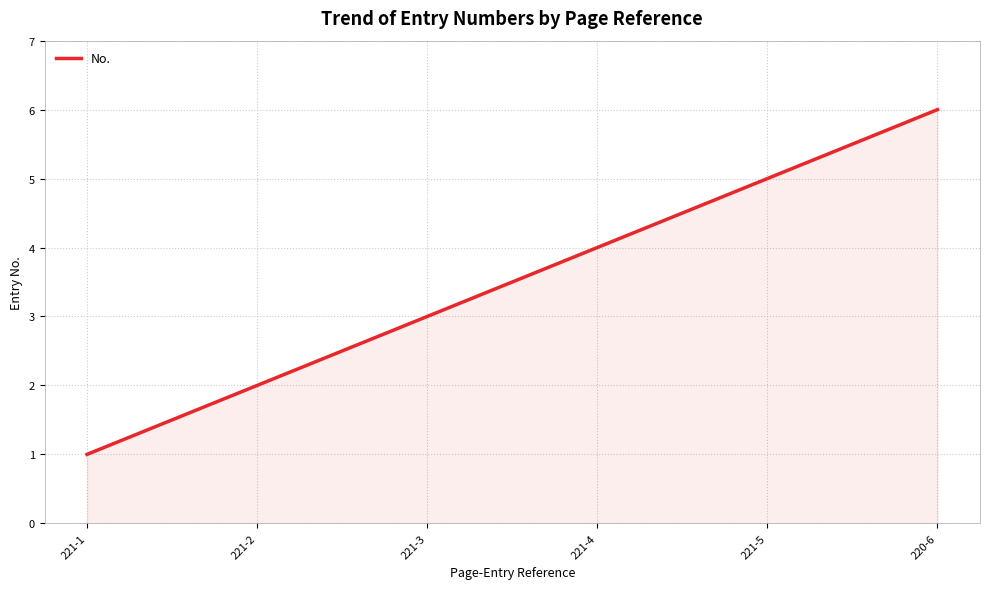

What is the maximum value shown in the chart?

6